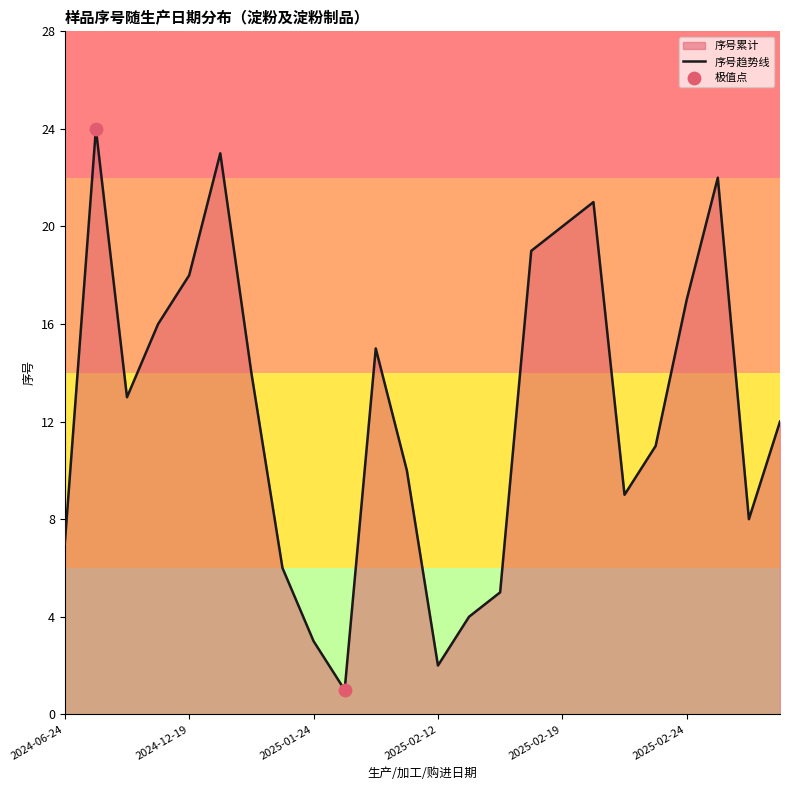

What is the change in value from 2024-10-17 to 2024-09-24?

+11